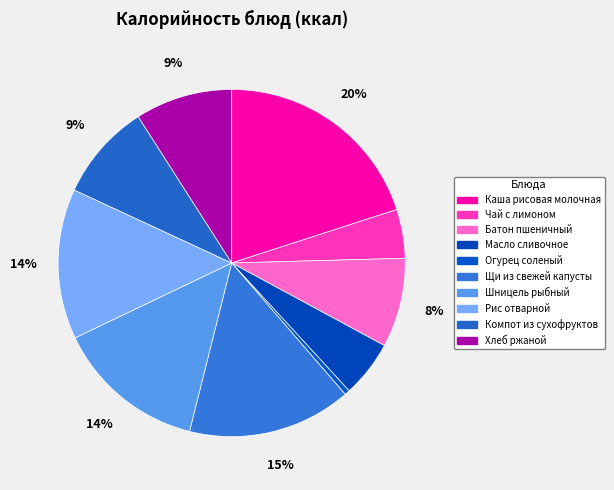

Count the number of slices in the pie.

10